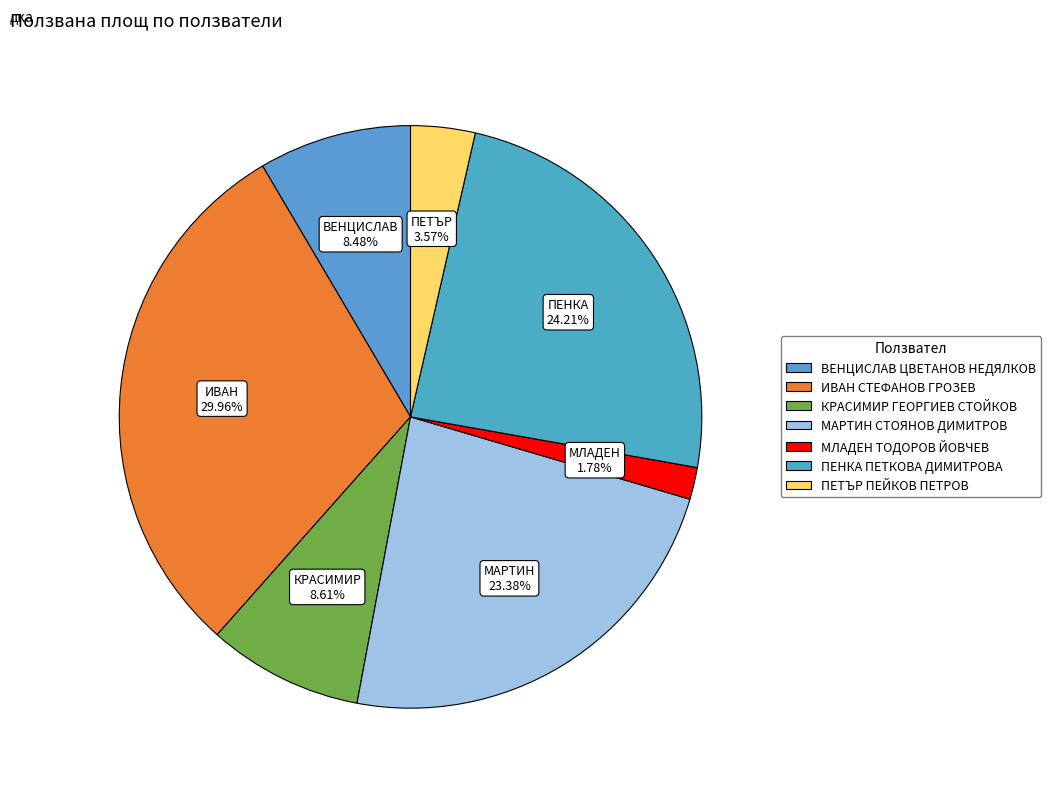

How many slices are in this pie chart?

7